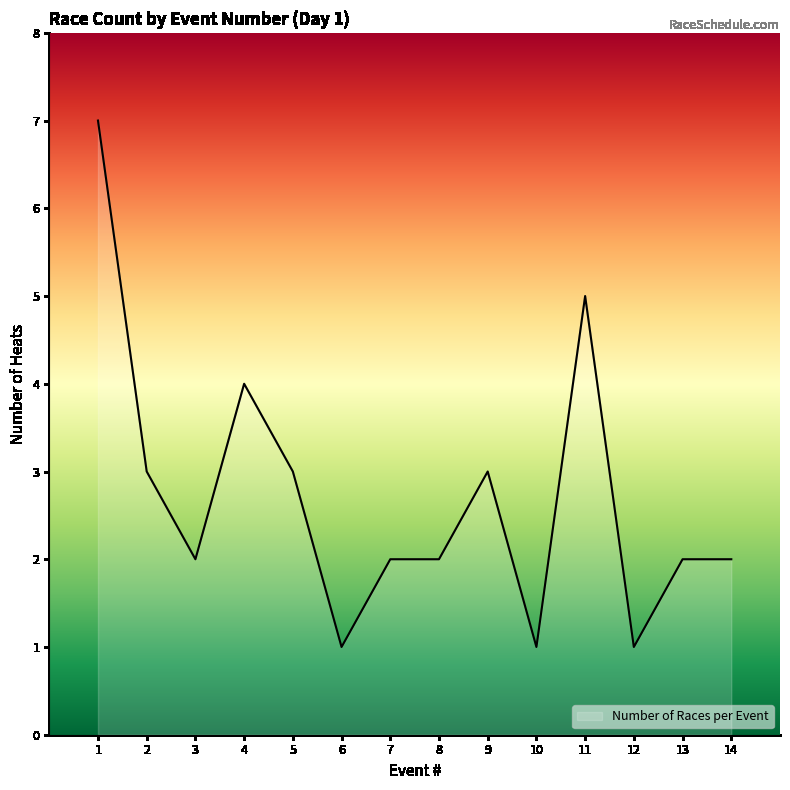

What is the maximum value shown in the chart?

7